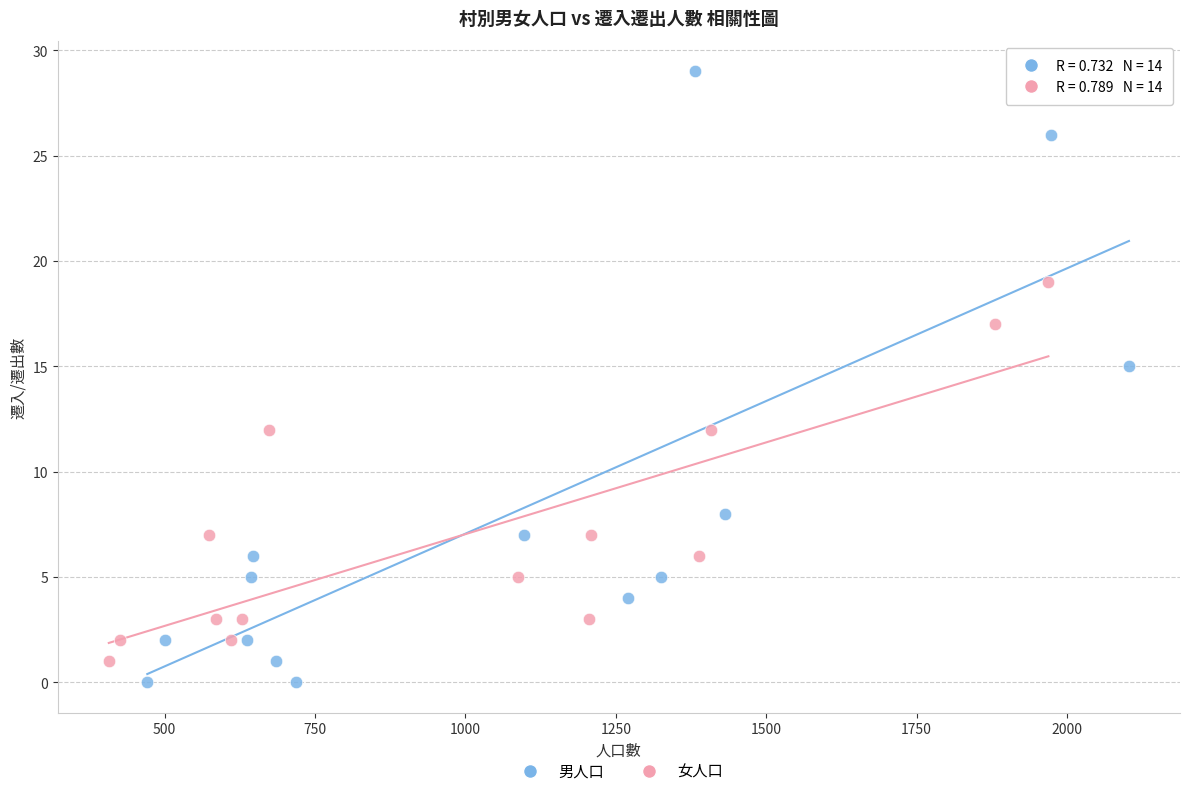

Which series has the widest spread of Y values?

男人口